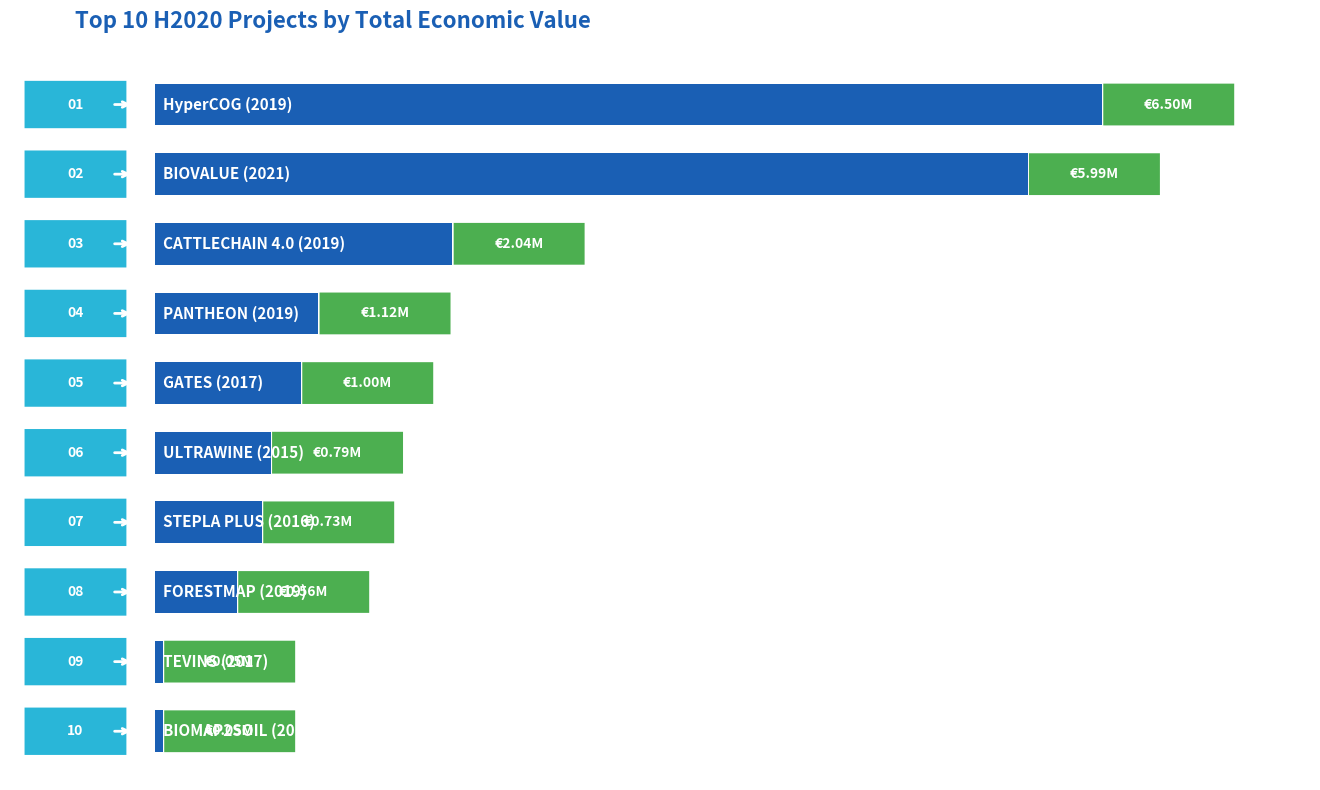

What is the difference between the maximum and minimum values?

6454312